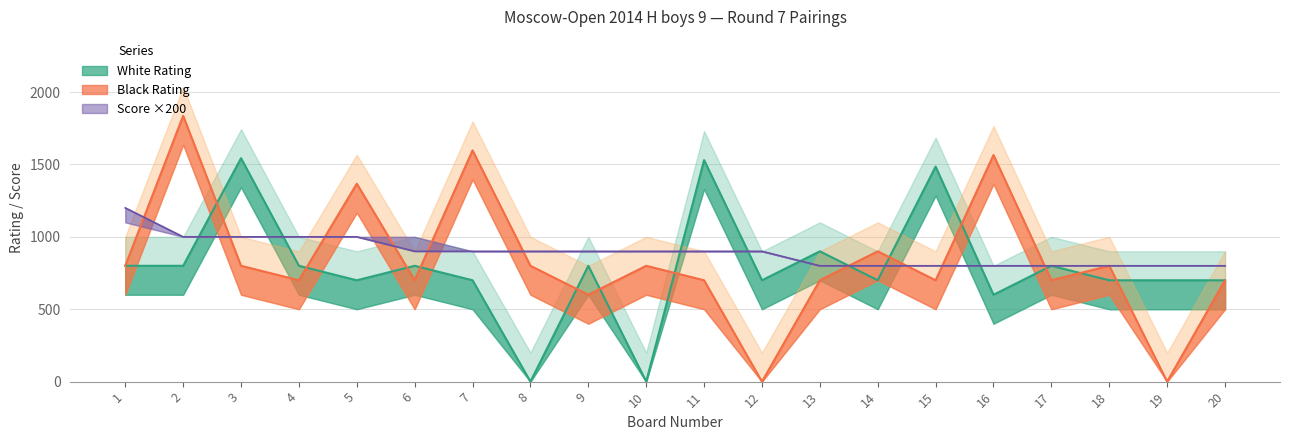

The White Score ×200 series shows 800 at 18. True or false?

True